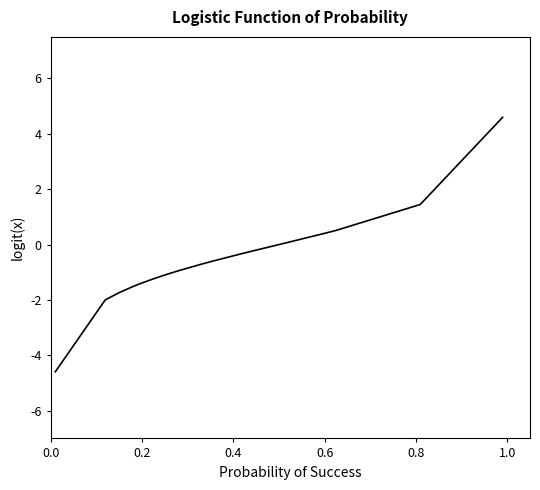

What is the difference between the maximum and minimum values?

9.2